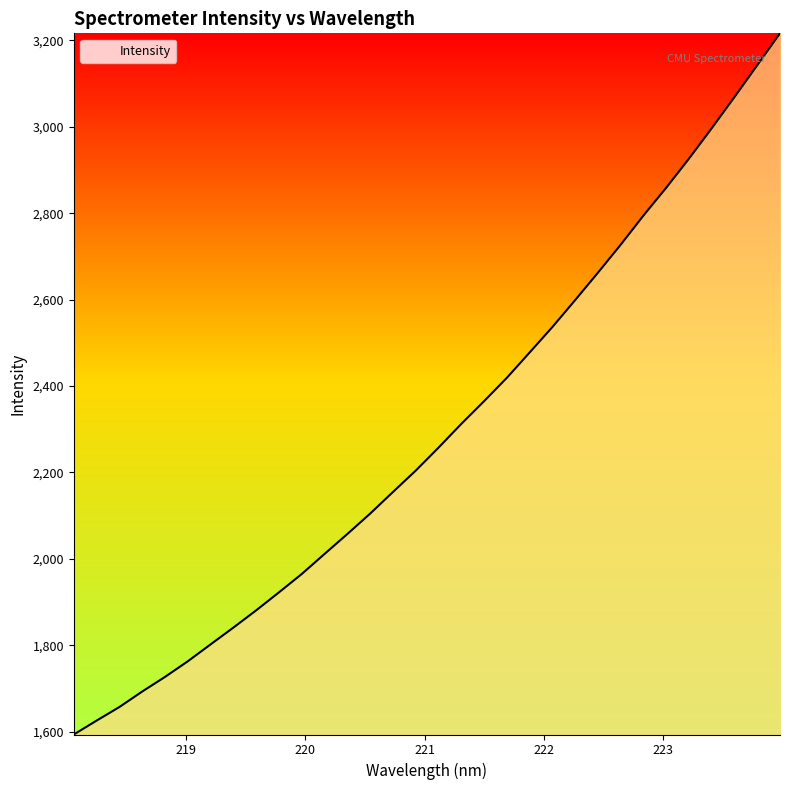

What is the difference between the maximum and minimum values?

1622.9